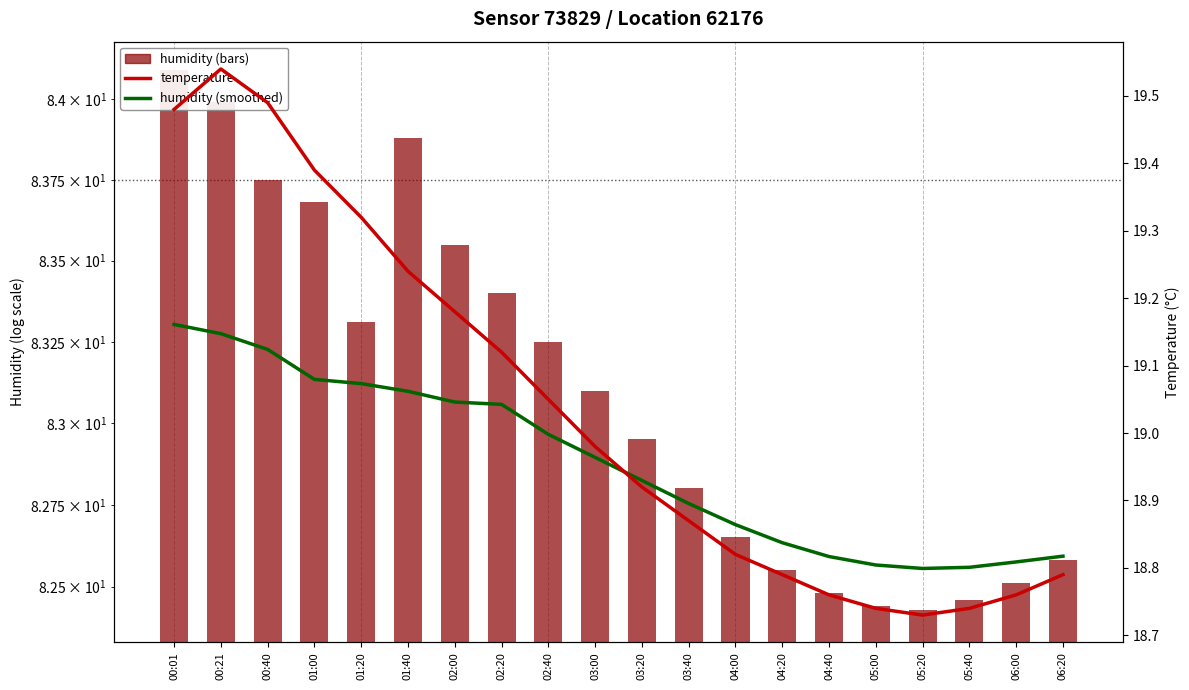

What is the difference between the maximum and minimum values in the temperature series?

0.8